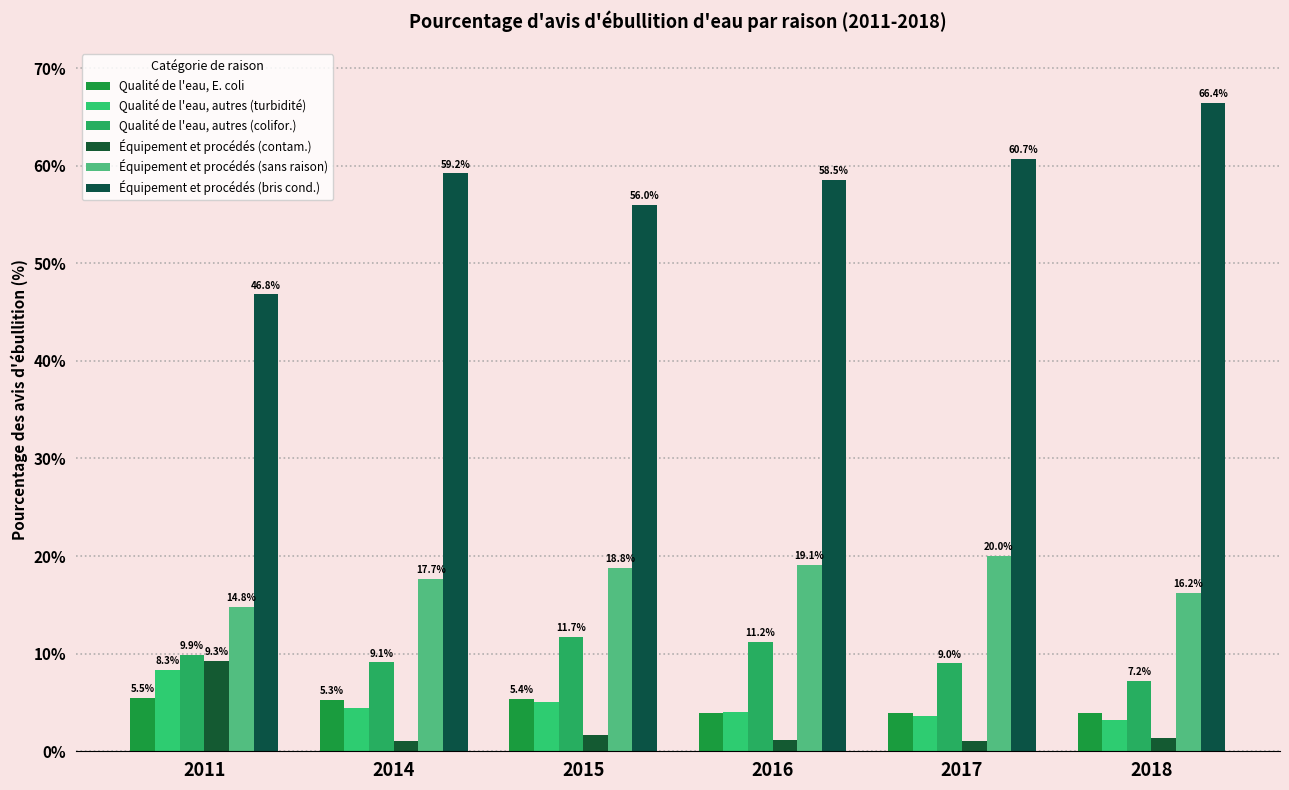

True or false: Équipement et procédés (bris cond.) has a value of 58.5 at 2016.

True